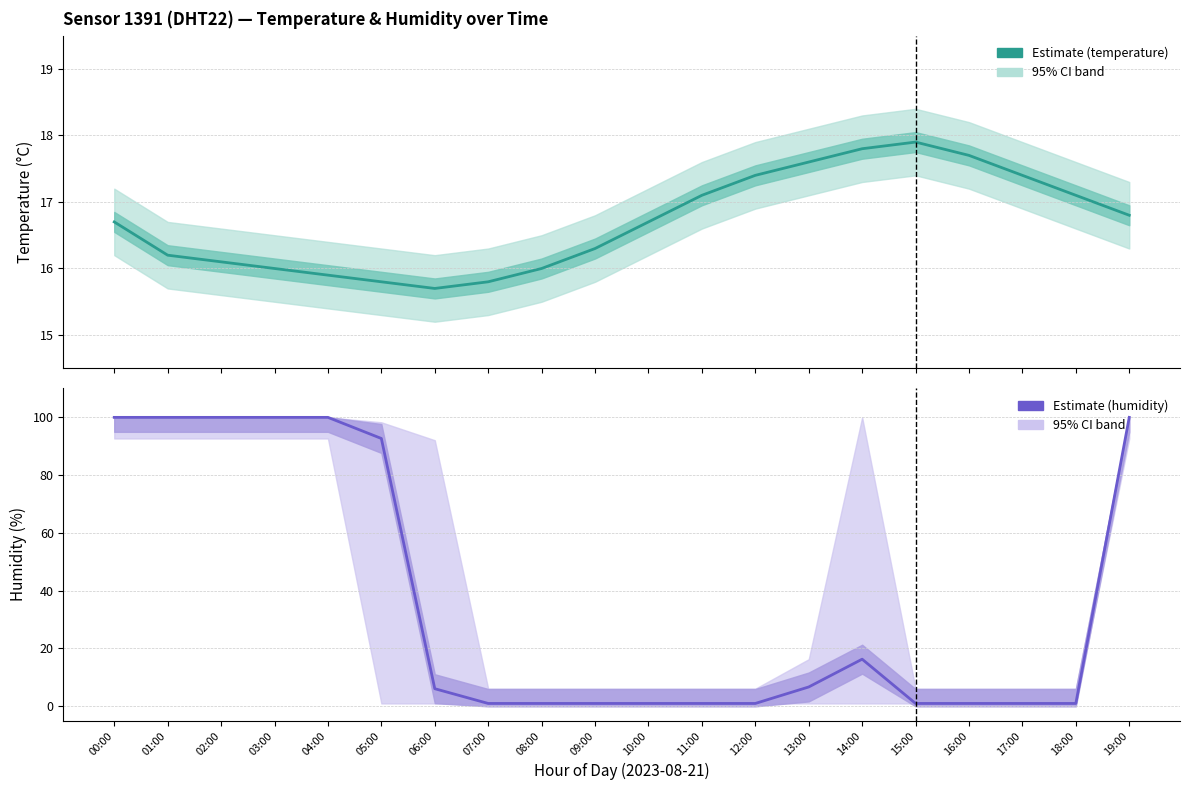

What is the label of the 11th point from the right?

09:00